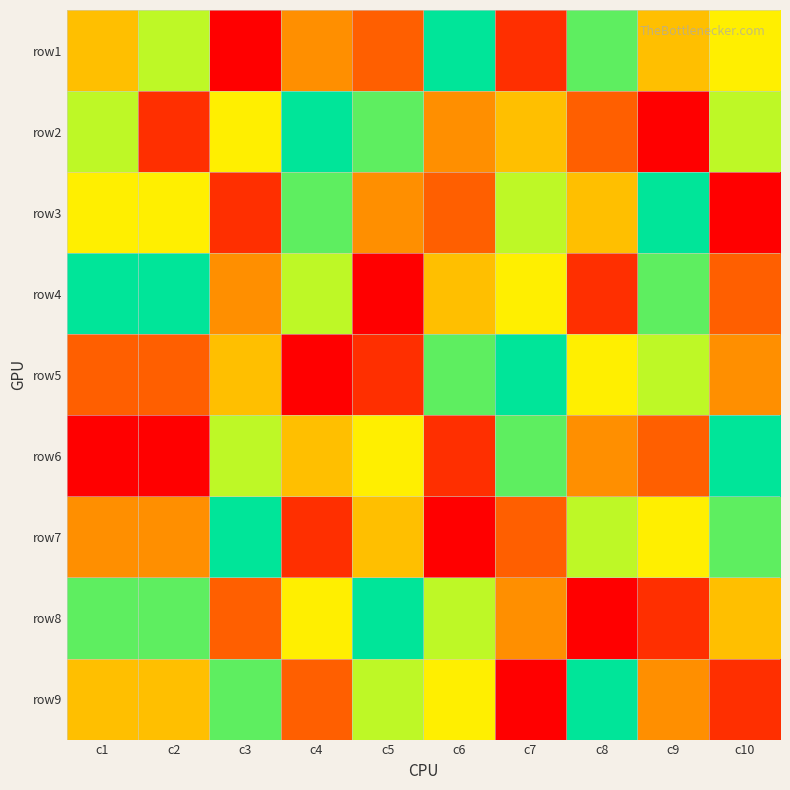

What is the total value across all series at c3?

45